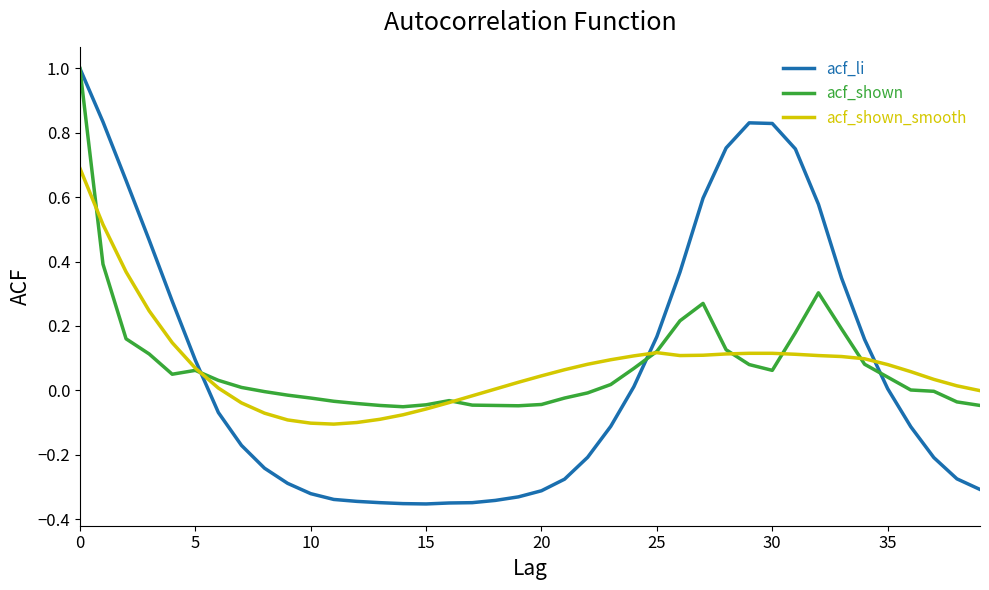

What is the maximum value shown in the chart?

1.0